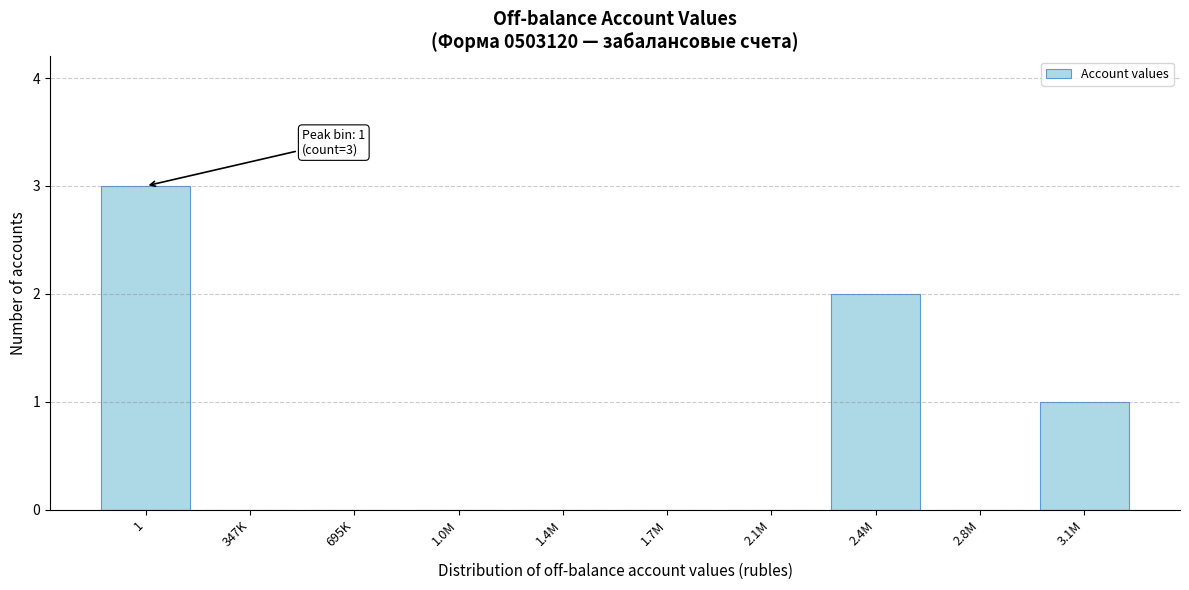

Reading left to right, extract all data points from this chart.

1=3	347K=0	695K=0	1.0M=0	1.4M=0	1.7M=0	2.1M=0	2.4M=2	2.8M=0	3.1M=1